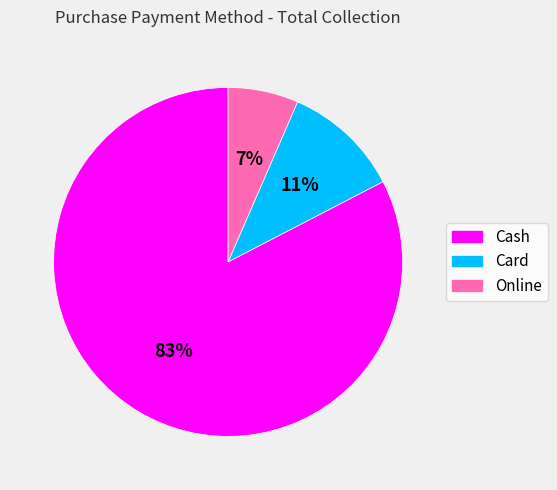

The Cash slice represents 83% of the pie. True or false?

True